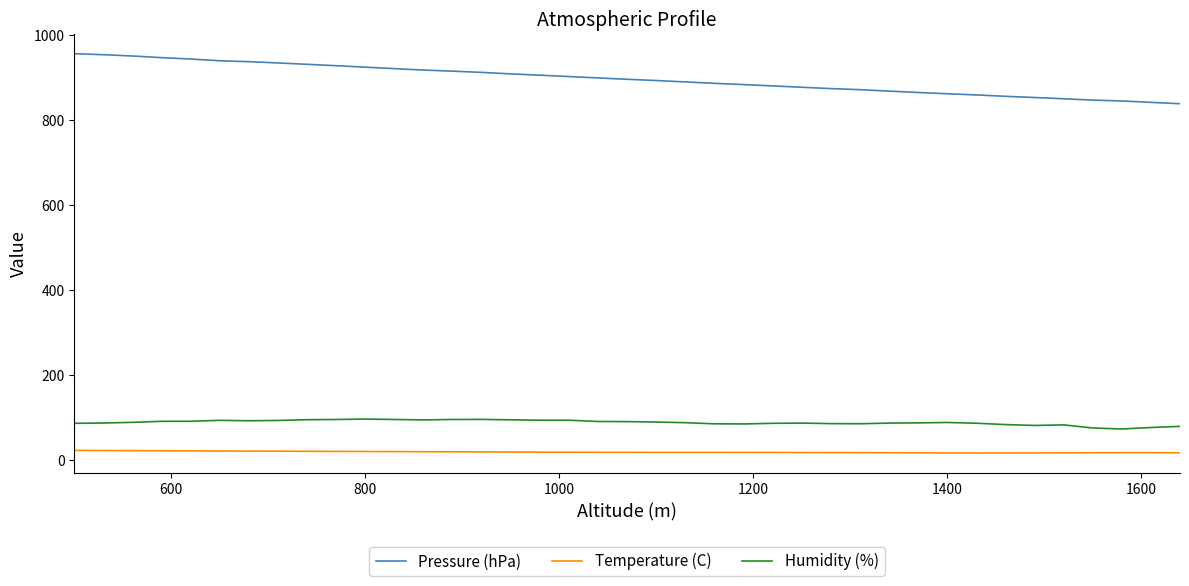

What is the sum of all Humidity (%) values?

3470.2